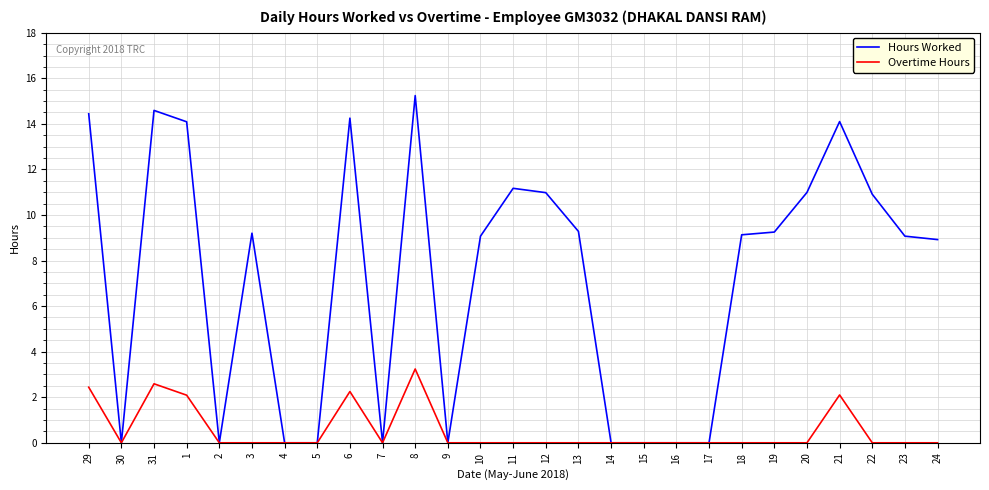

What is the sum of all Hours Worked values?

194.7